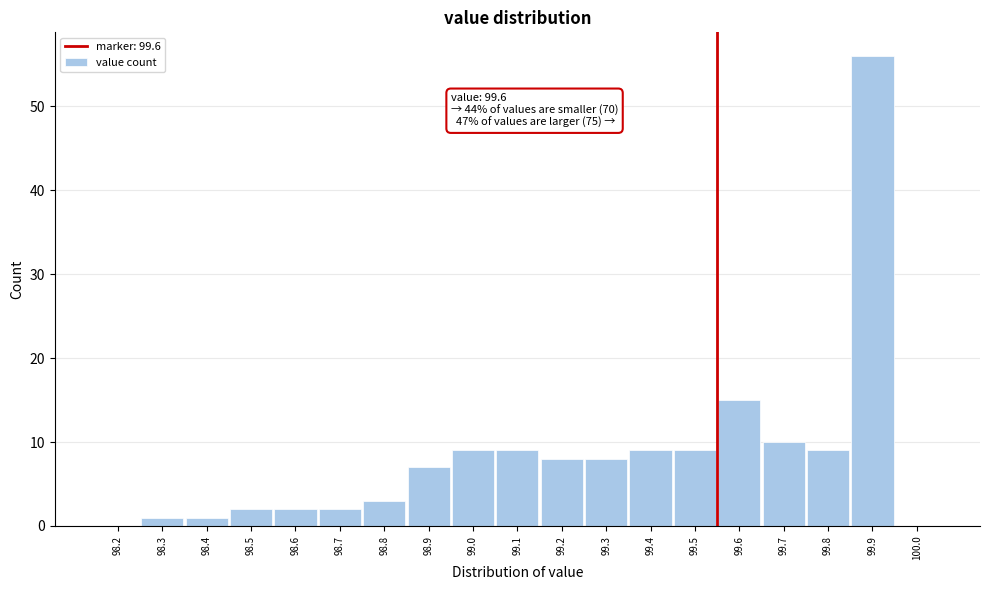

Reading left to right, transcribe all the data shown in this chart.

98.2=0	98.3=1	98.4=1	98.5=2	98.6=2	98.7=2	98.8=3	98.9=7	99.0=9	99.1=9	99.2=8	99.3=8	99.4=9	99.5=9	99.6=15	99.7=10	99.8=9	99.9=56	100.0=0